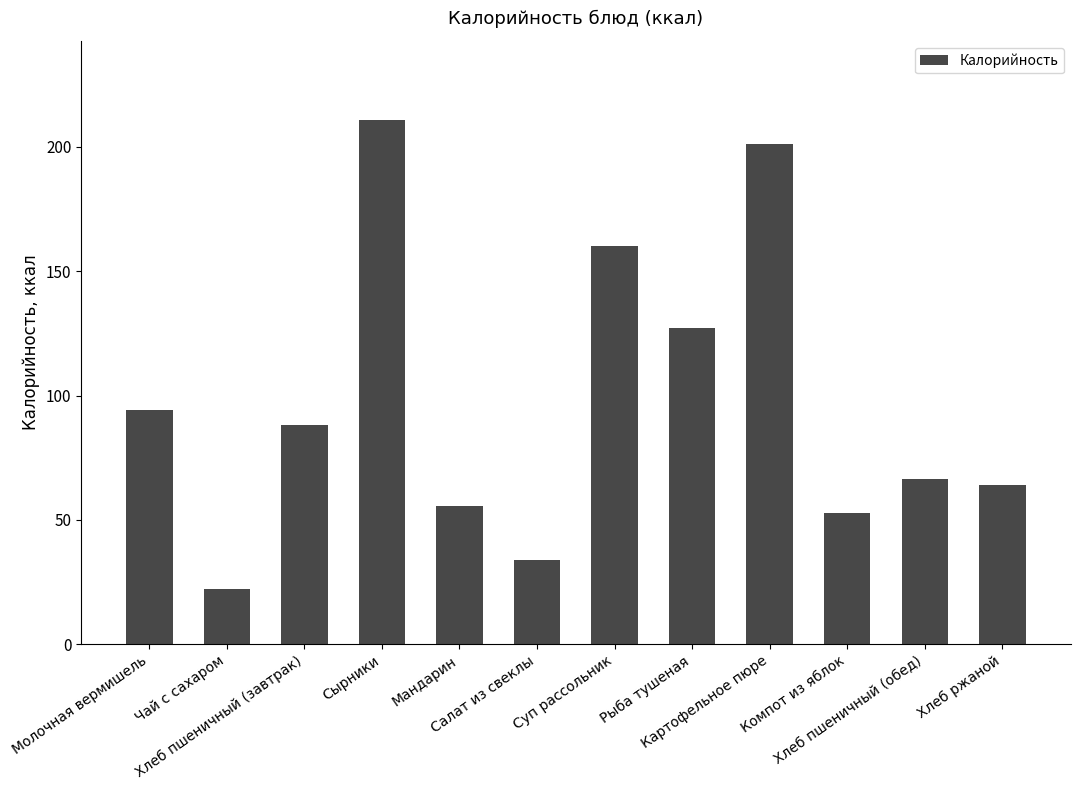

List the labels in order of value, smallest first.

Чай с сахаром, Салат из свеклы, Компот из яблок, Мандарин, Хлеб ржаной, Хлеб пшеничный (обед), Хлеб пшеничный (завтрак), Молочная вермишель, Рыба тушеная, Суп рассольник, Картофельное пюре, Сырники